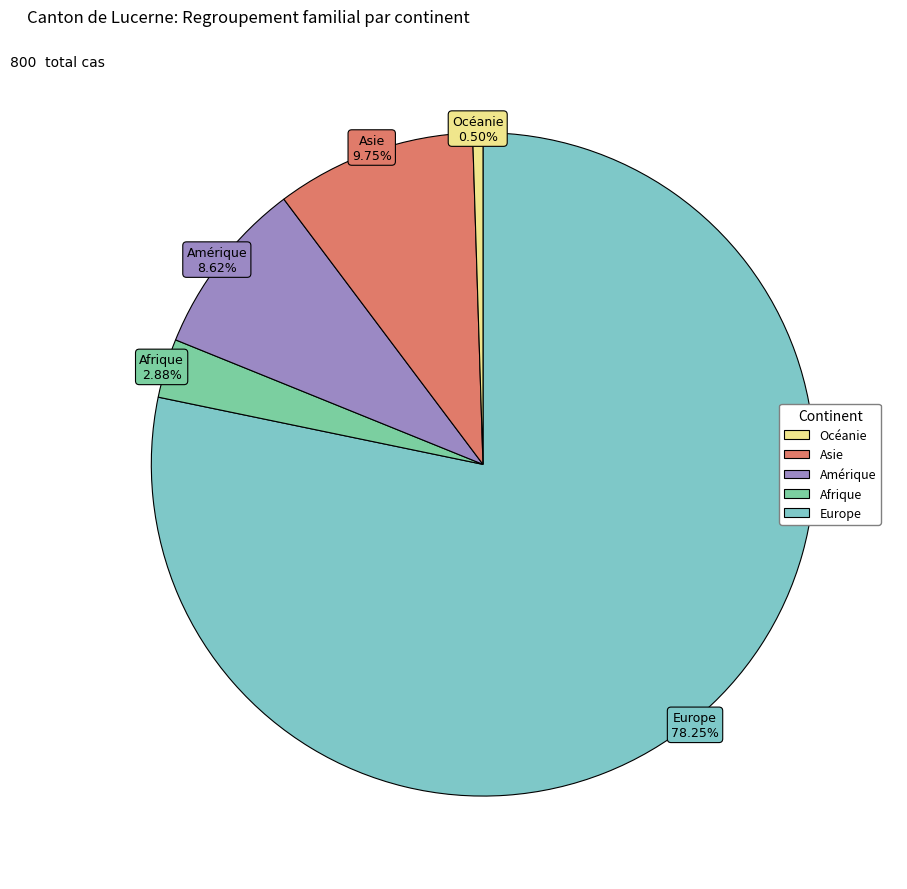

To the nearest percent, what is the average slice percentage?

20%